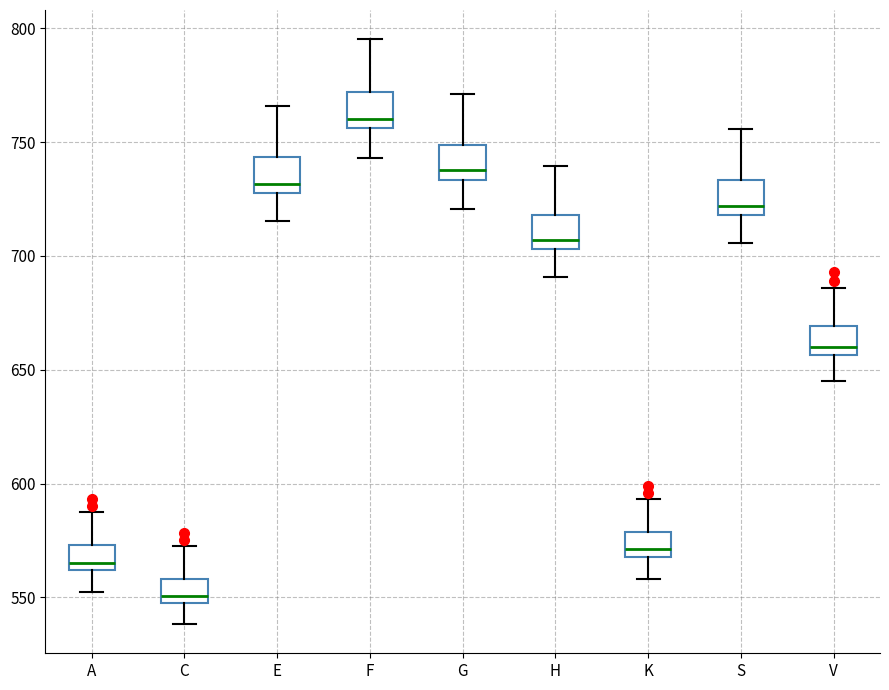

Reading left to right, transcribe this box plot: for each box, give where its median line is, the range the box spans, and where its two whiskers end, as read against the y-axis. The values are not printed on the chart, so give them approximately, as read against the axis.

A: median 565, box 560 to 575, whiskers 550 to 590
C: median 550 (just above the box's lower edge), box 550 to 560, whiskers 540 to 575
E: median 730, box 725 to 745, whiskers 715 to 765
F: median 760, box 755 to 770, whiskers 745 to 795
G: median 740, box 735 to 750, whiskers 720 to 770
H: median 705 (just above the box's lower edge), box 705 to 720, whiskers 690 to 740
K: median 570 (just above the box's lower edge), box 570 to 580, whiskers 560 to 595
S: median 720 (just above the box's lower edge), box 720 to 735, whiskers 705 to 755
V: median 660, box 655 to 670, whiskers 645 to 685